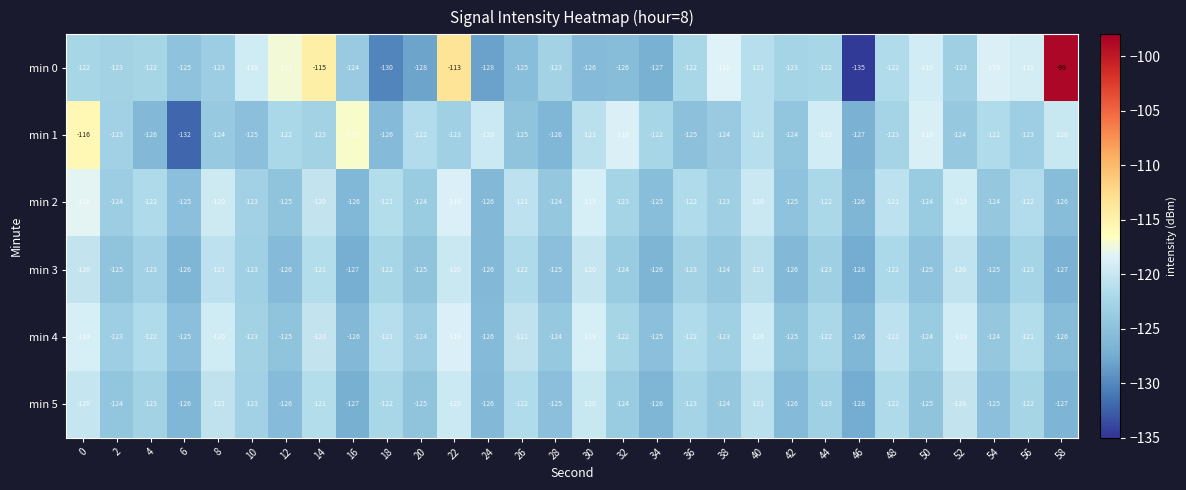

What is the minimum value shown in the chart?

-135